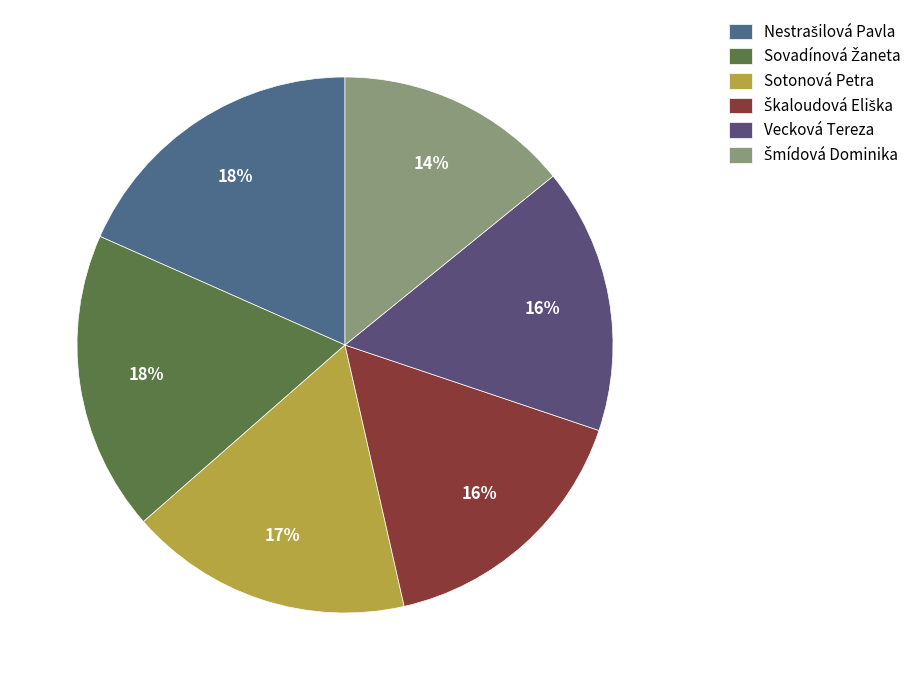

How many segments does this pie chart have?

6